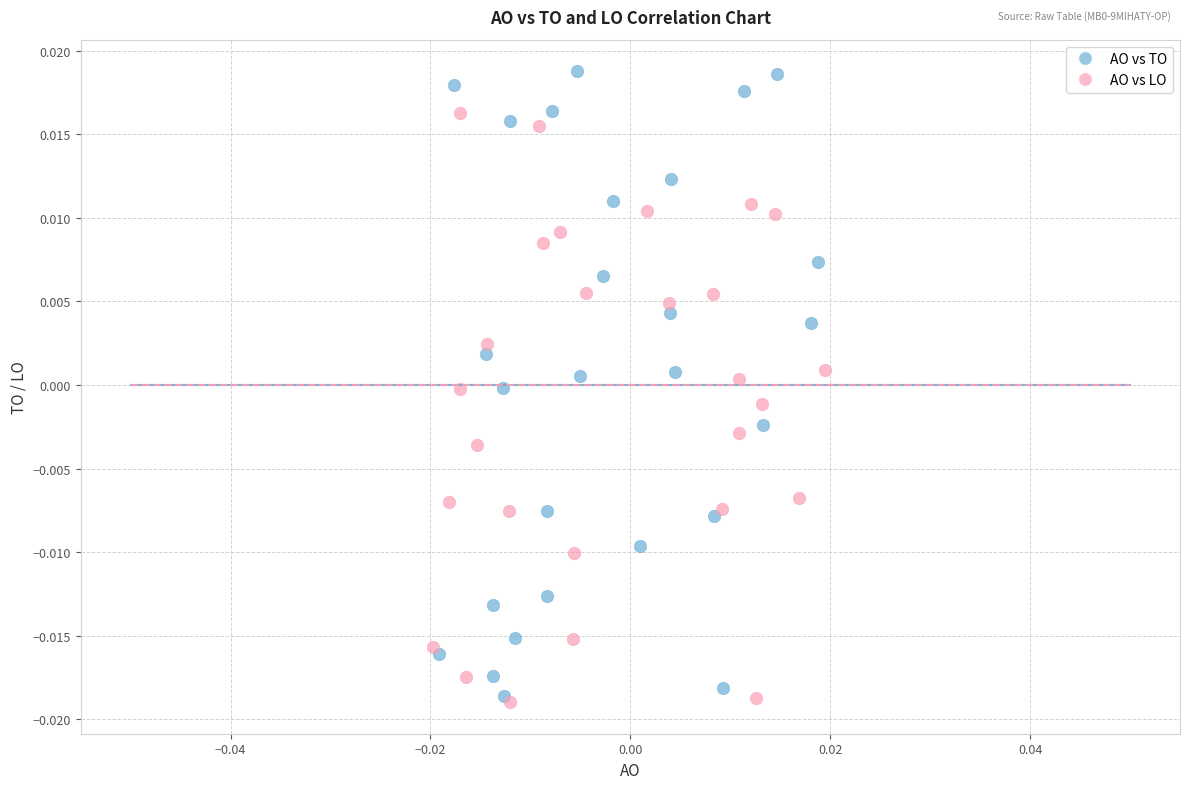

Which series has the largest Y range (max minus min)?

AO vs TO